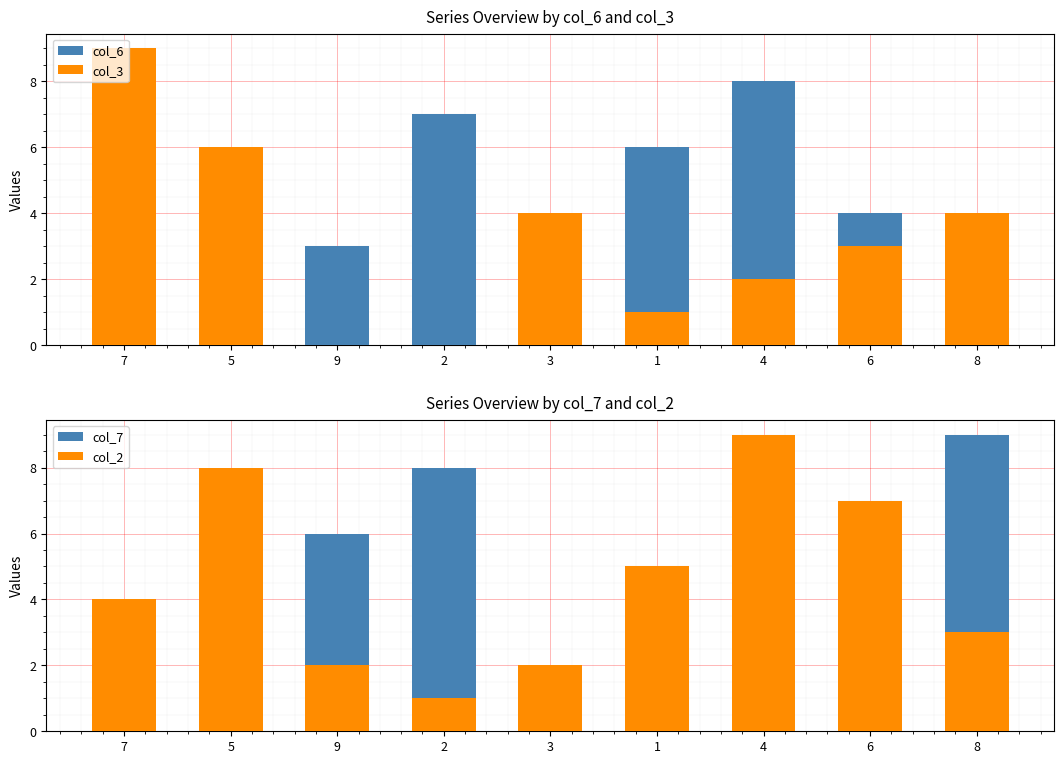

At which category is the sum across all series the highest?

4